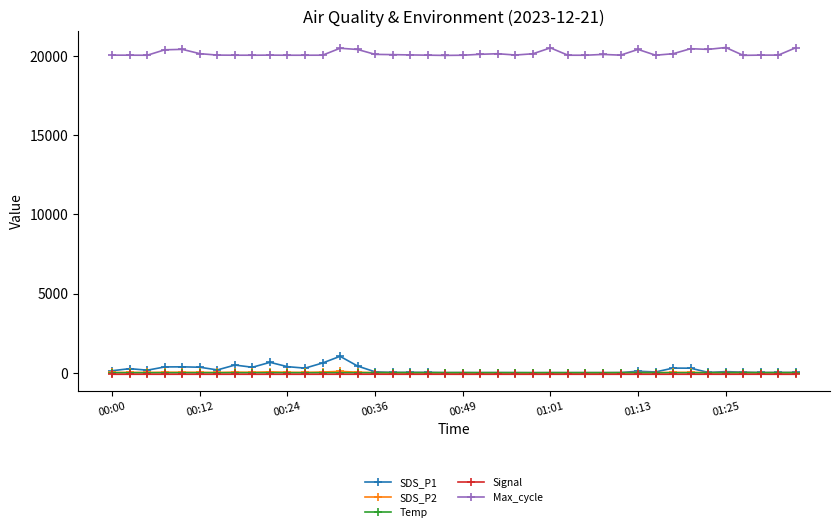

At how many categories does at least one series exceed 12233?

40